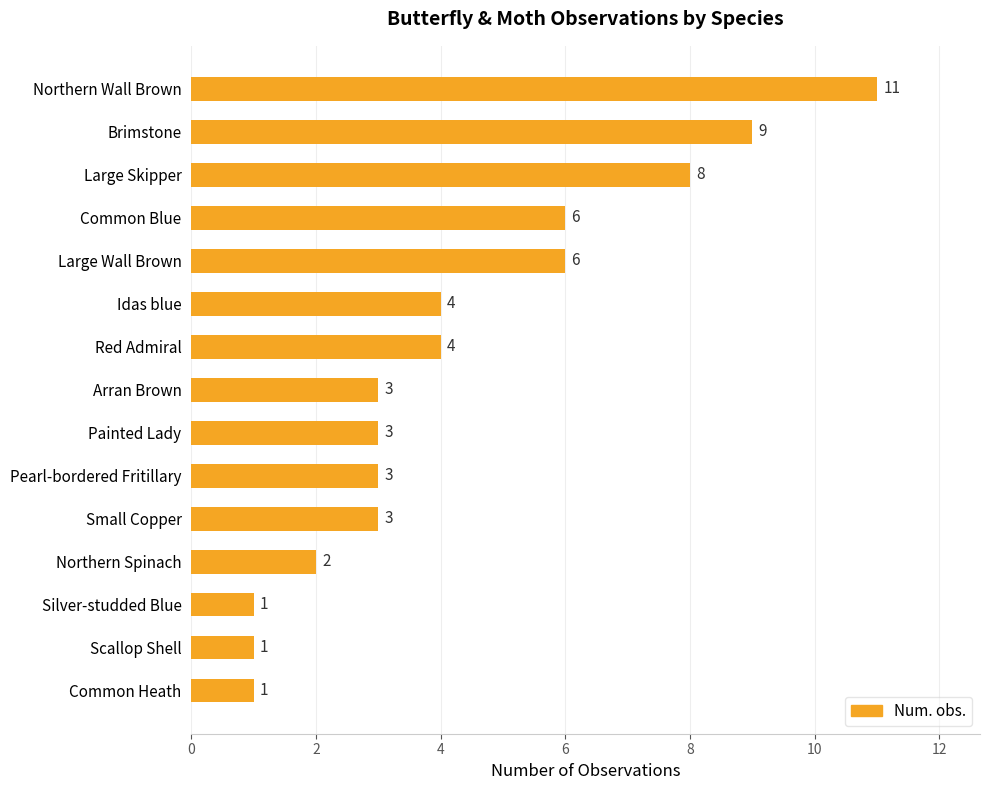

Are the bars grouped side by side (vs. stacked)?

No